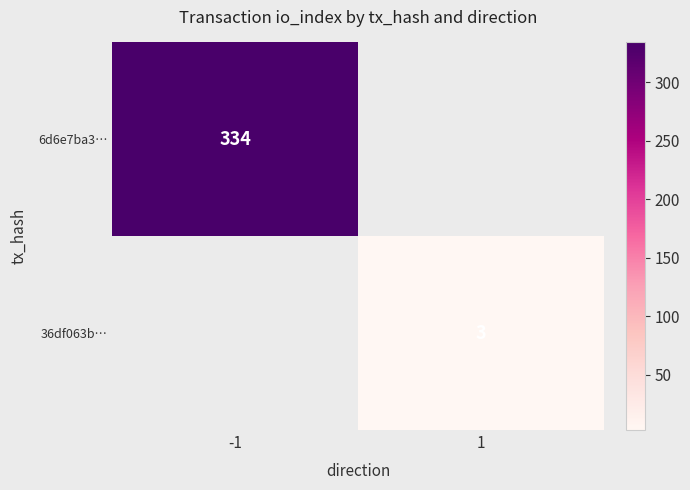

At which category does the chart reach its peak across all series?

-1